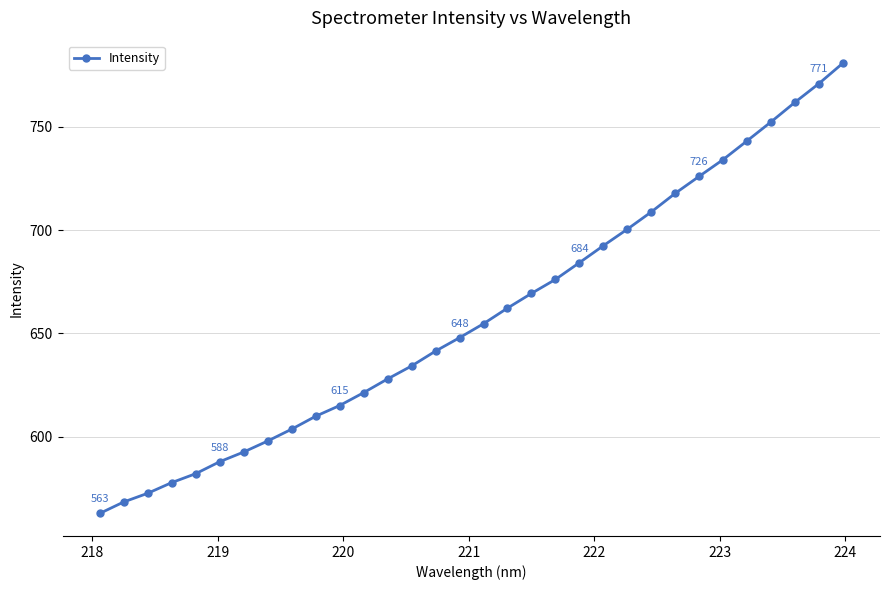

What is the smallest value displayed?

562.8